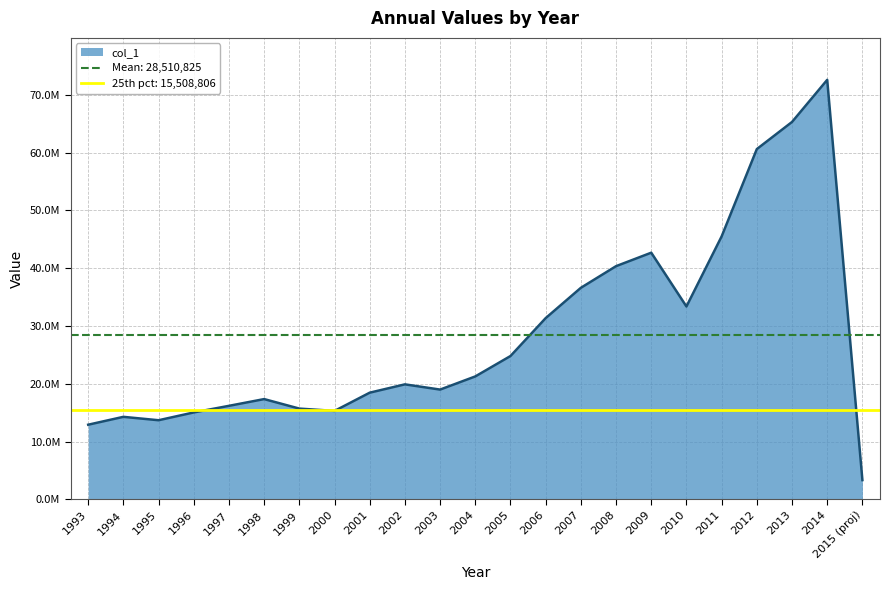

What is the change in value from 1996 to 2015 (proj)?

-11702597.4